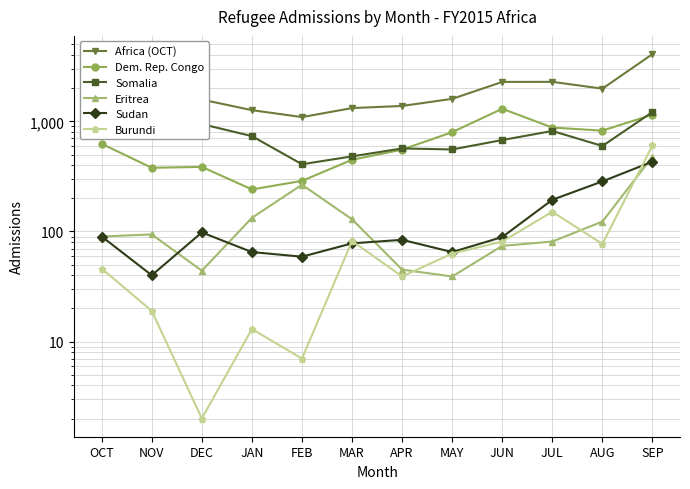

At OCT, list the series in order from largest to smallest.

Africa (OCT), Somalia, Dem. Rep. Congo, Eritrea, Sudan, Burundi